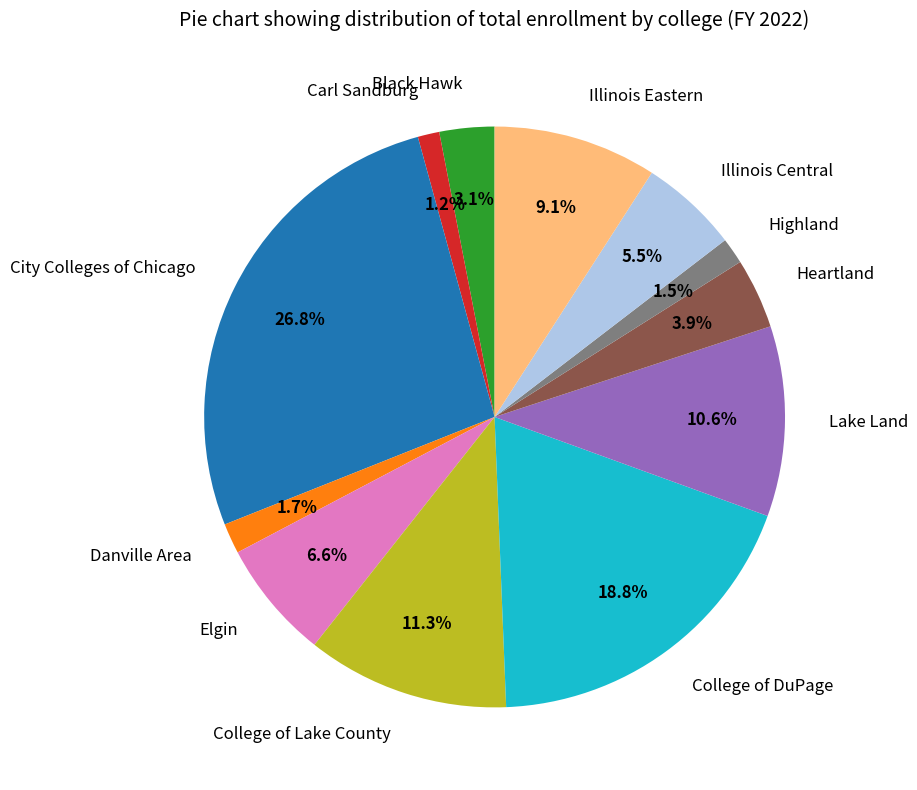

To the nearest percent, what percentage of the pie is Carl Sandburg?

1%